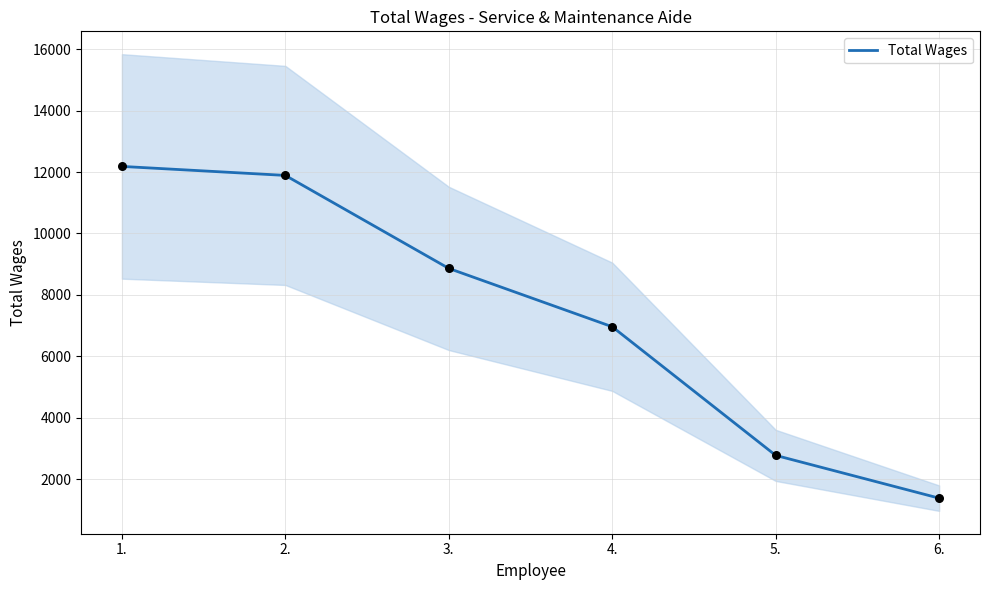

What is the ratio of the value at 6. to the value at 2.?

0.1